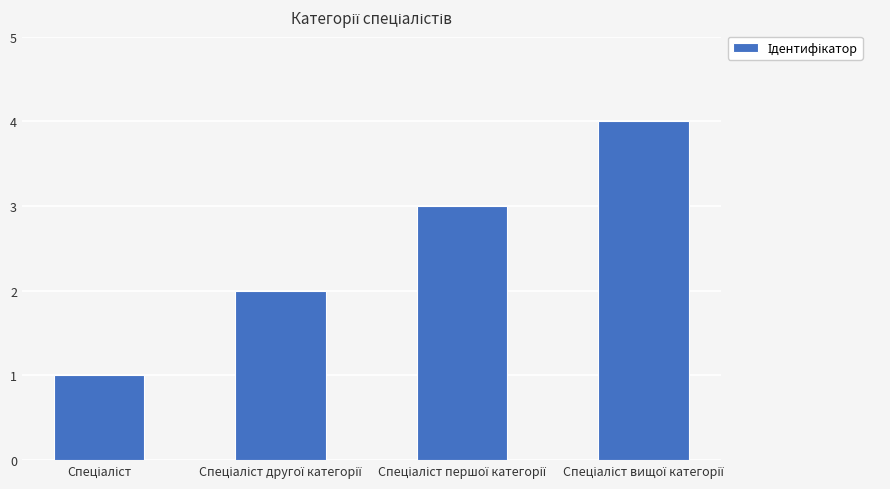

What is the sum of all values?

10